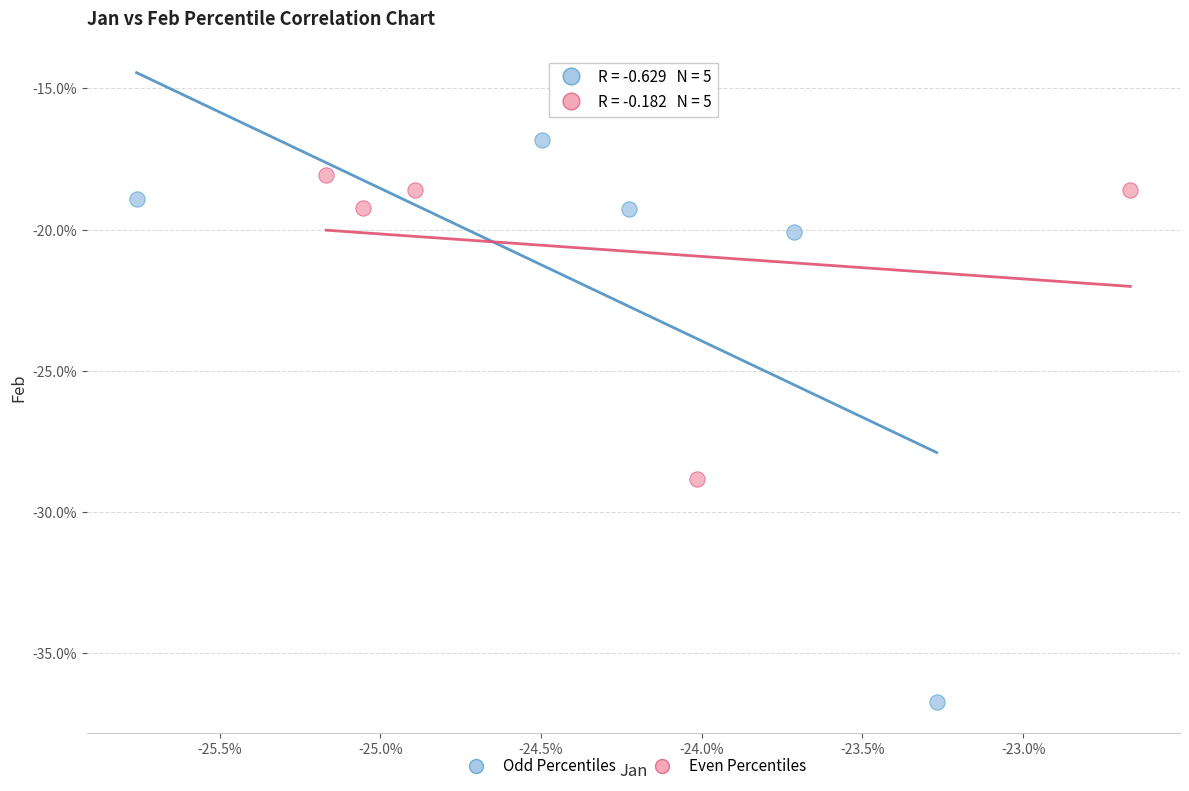

What are all the series names shown in the legend?

Odd Percentiles, Even Percentiles